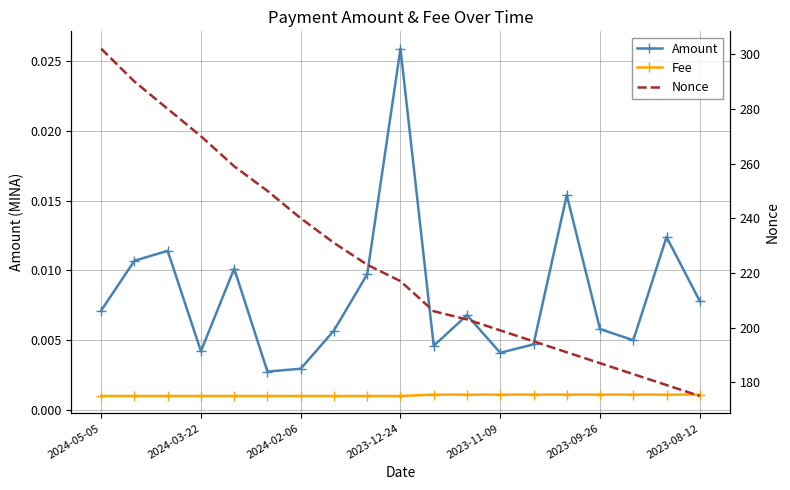

Which series changed the most between 8 and 12?

Nonce